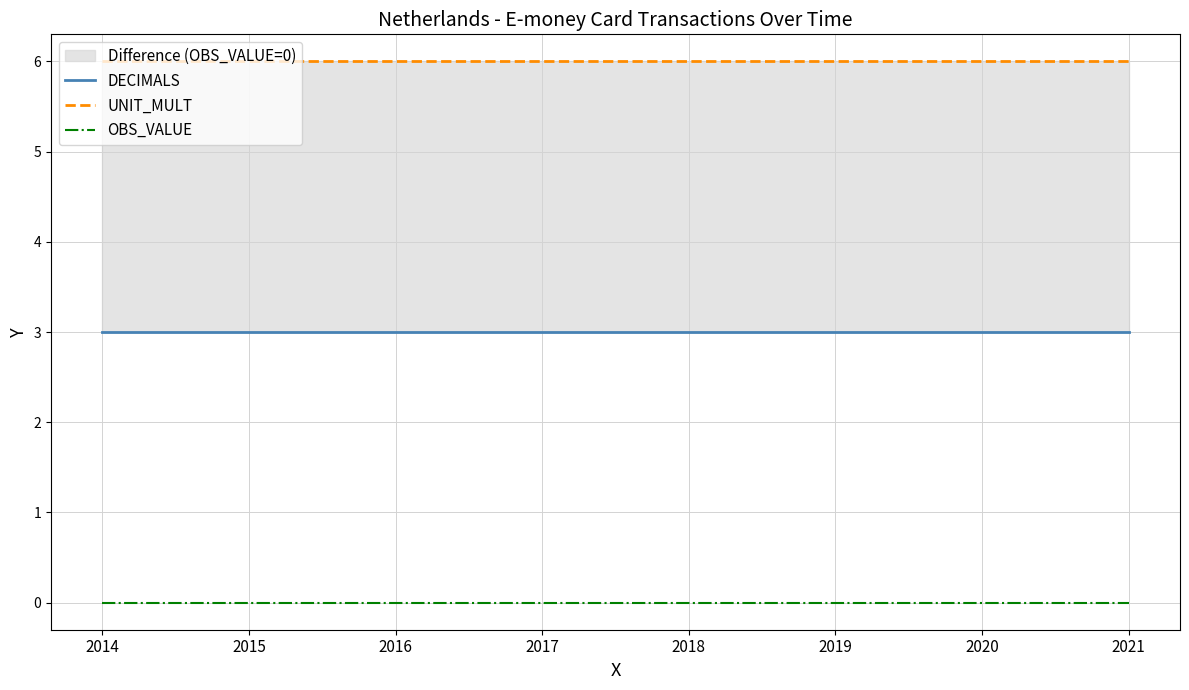

Rank the series by their average value, from highest to lowest.

UNIT_MULT, DECIMALS, OBS_VALUE